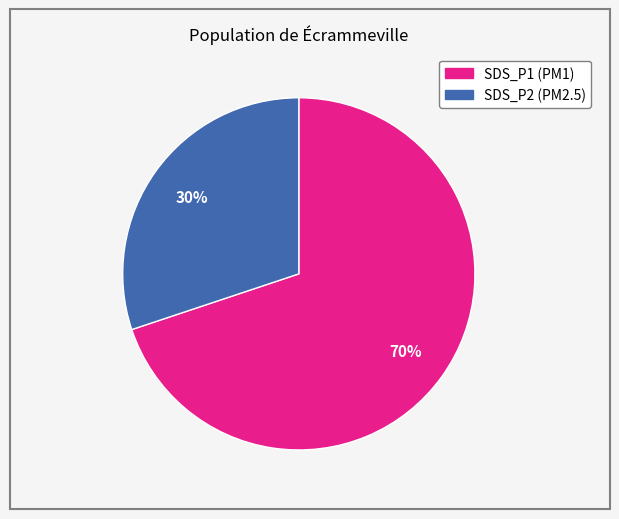

Count the number of slices in the pie.

2